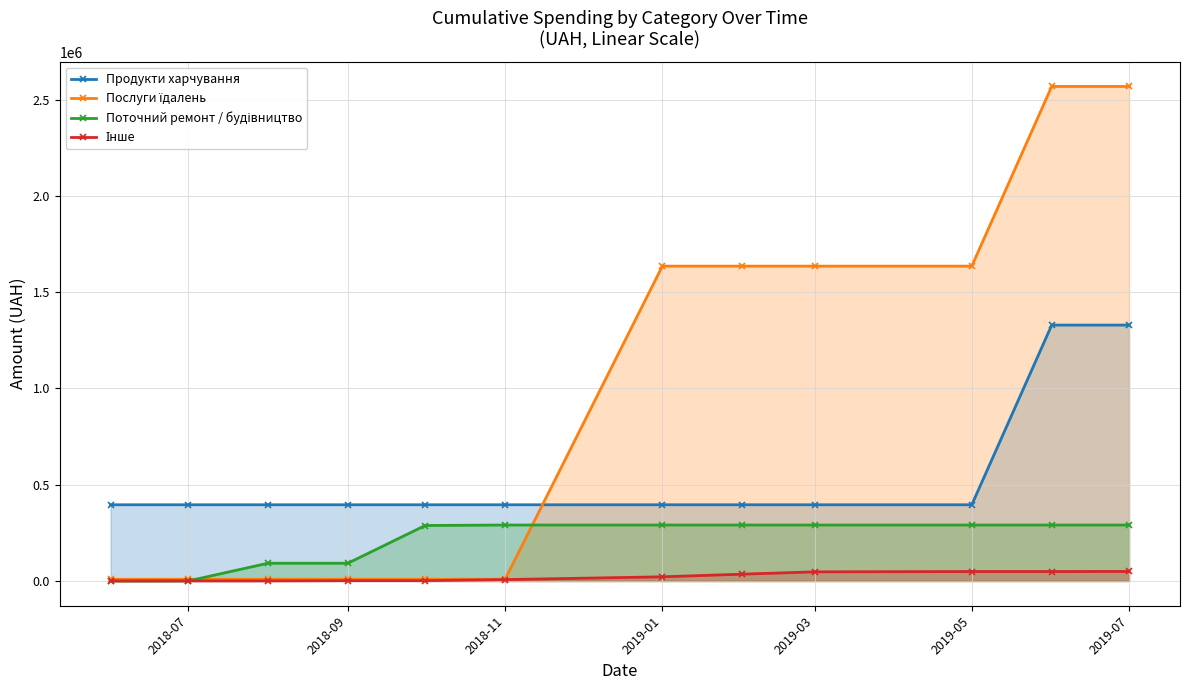

How many lines are shown in the chart?

4